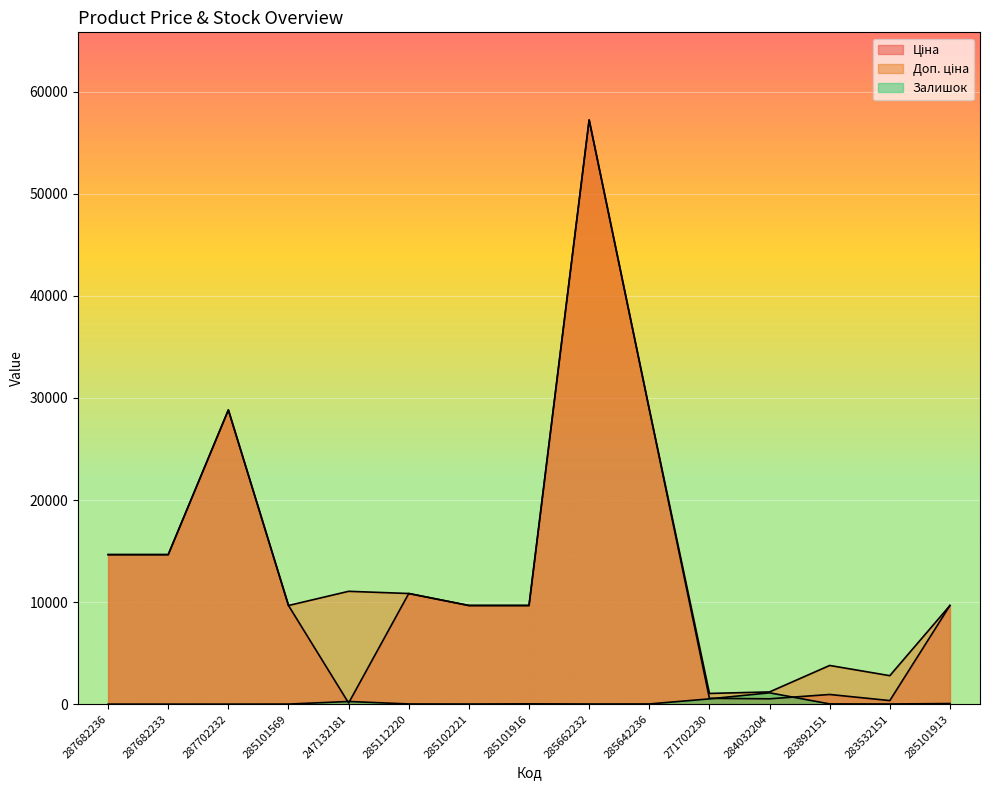

Does the chart display data point markers on the line(s)?

No